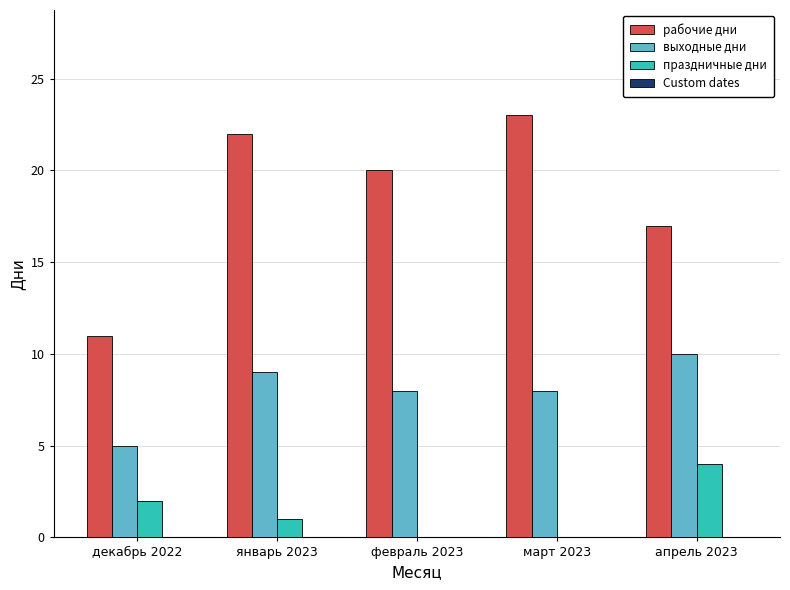

What is the approximate value of выходные дни at январь 2023?

9